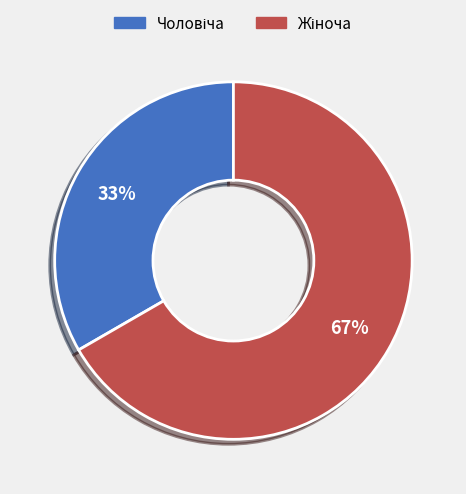

Is there a majority slice in this chart?

Yes